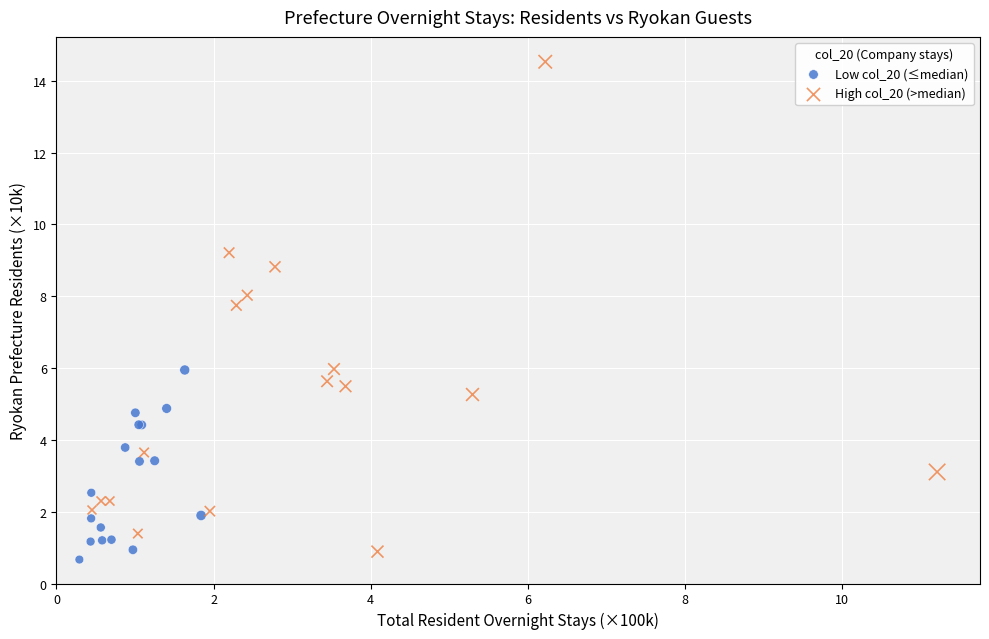

Which series contains the highest Y value?

High col_20 (>median)